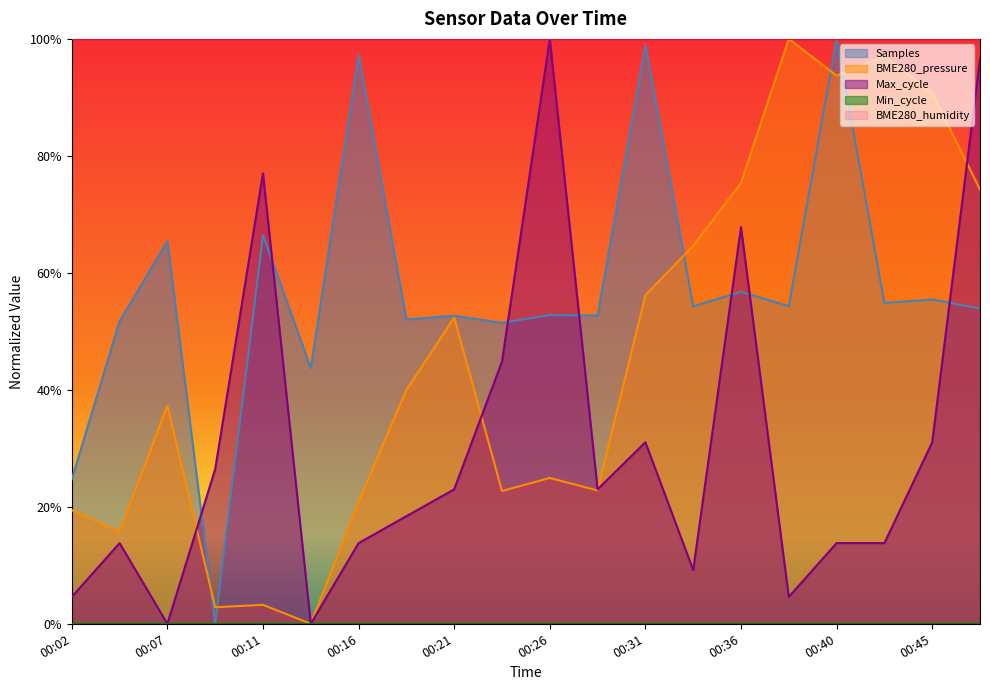

Rank the series at 00:31 from lowest to highest value.

Max_cycle, BME280_pressure, Samples